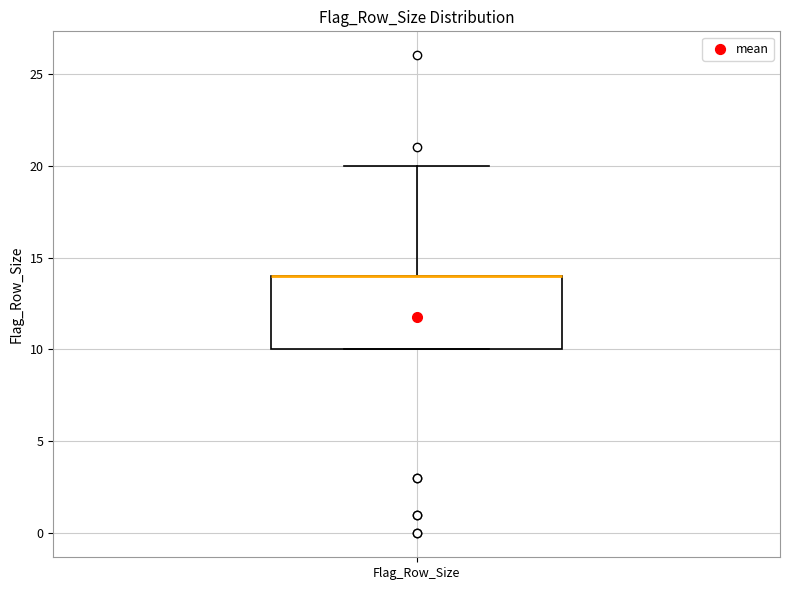

Transcribe this box plot: give where the median line is, the range the box spans, and where the two whiskers end, as read against the y-axis. The values are not printed on the chart, so give them approximately, as read against the axis.

median 14 (drawn on the box's upper edge), box 10 to 14, whiskers 10 to 20